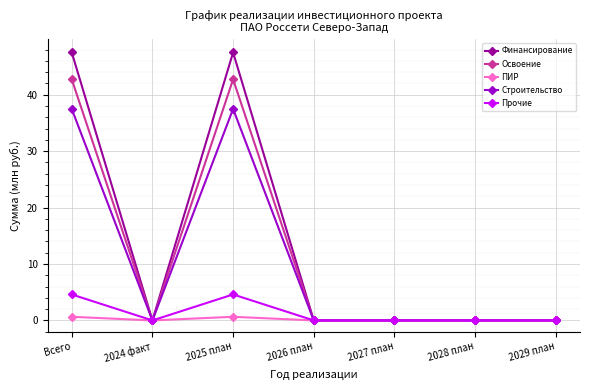

Which series has the largest range (max minus min)?

Финансирование